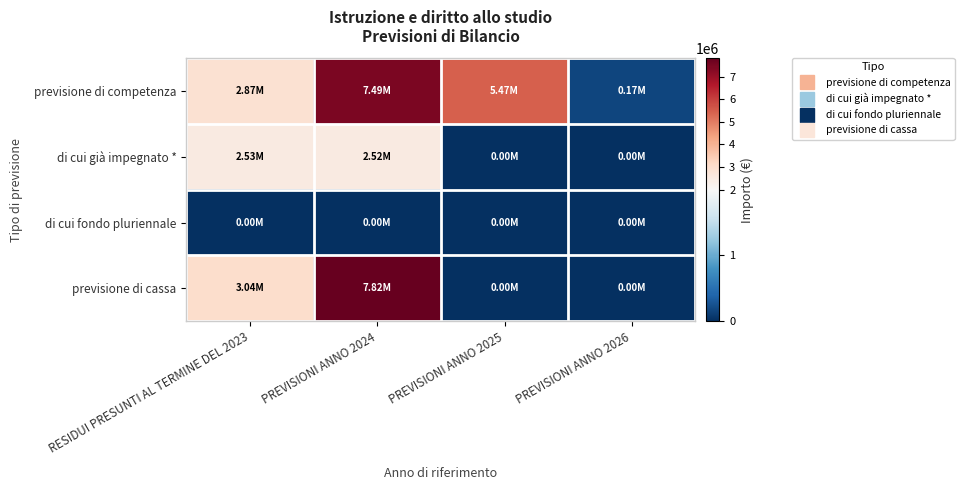

Which series has the widest spread of values?

previsione di cassa